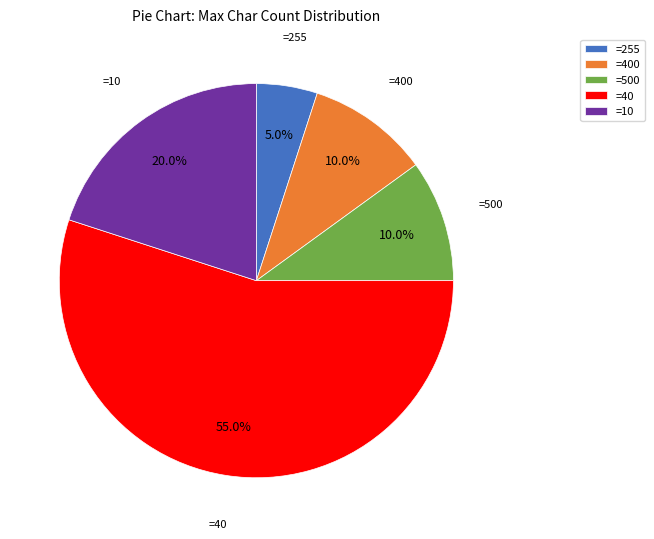

What is the largest slice in the pie chart?

=40